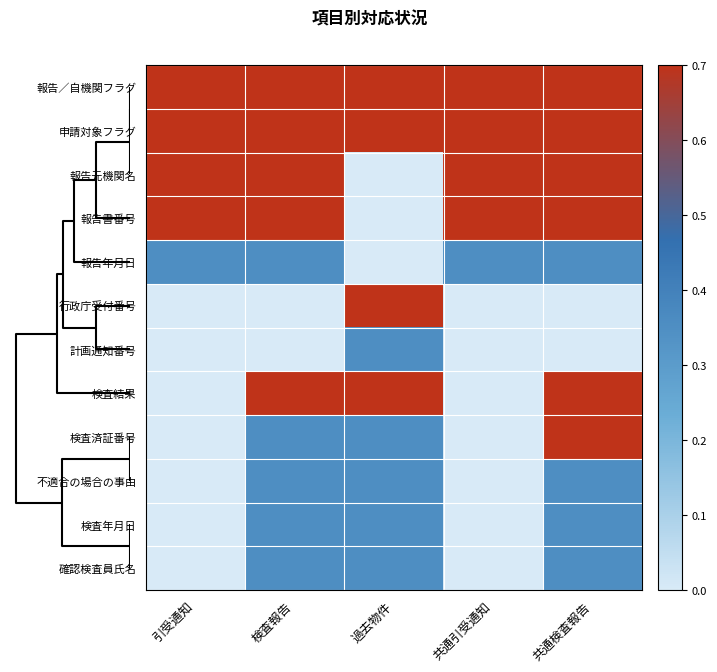

List the series in order of their peak value, highest first.

報告／自機関フラグ, 申請対象フラグ, 報告元機関名, 報告書番号, 行政庁受付番号, 検査結果, 検査済証番号, 報告年月日, 計画通知番号, 不適合の場合の事由, 検査年月日, 確認検査員氏名